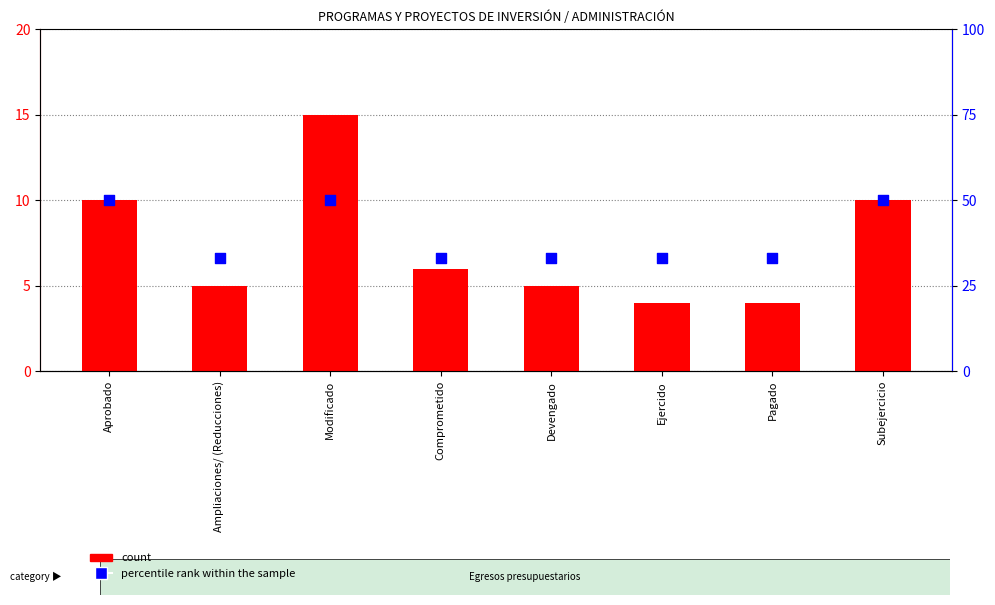

Which series has the largest total across all categories?

percentile rank within the sample